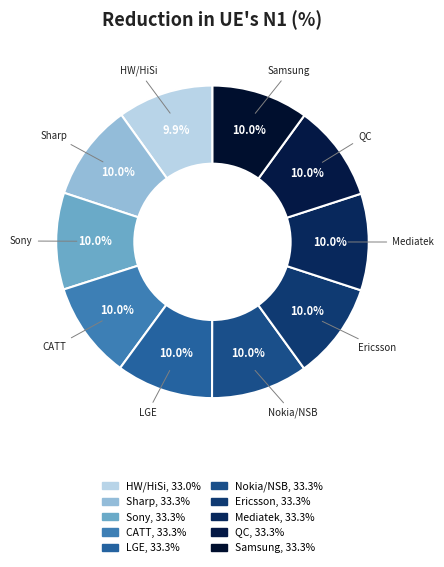

How many segments does this pie chart have?

10